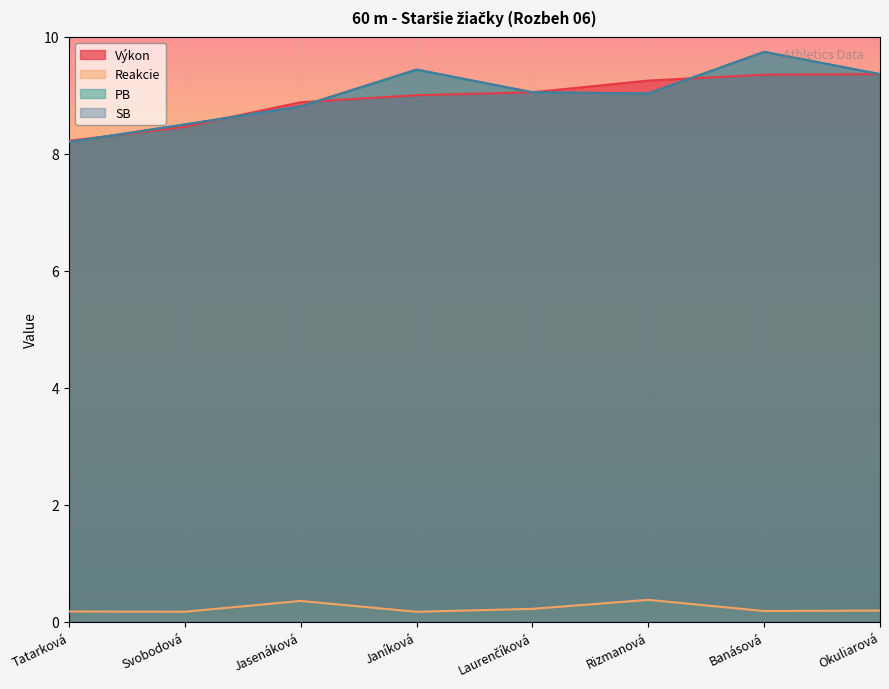

How many data points in SB are less than 9?

3